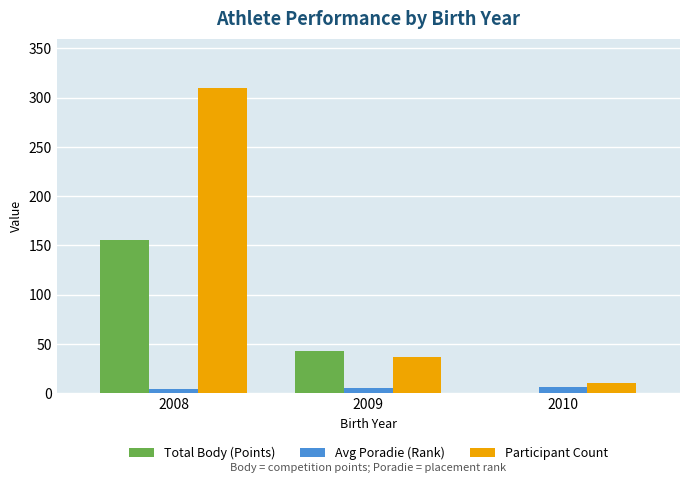

At which category is the sum across all series the highest?

2008